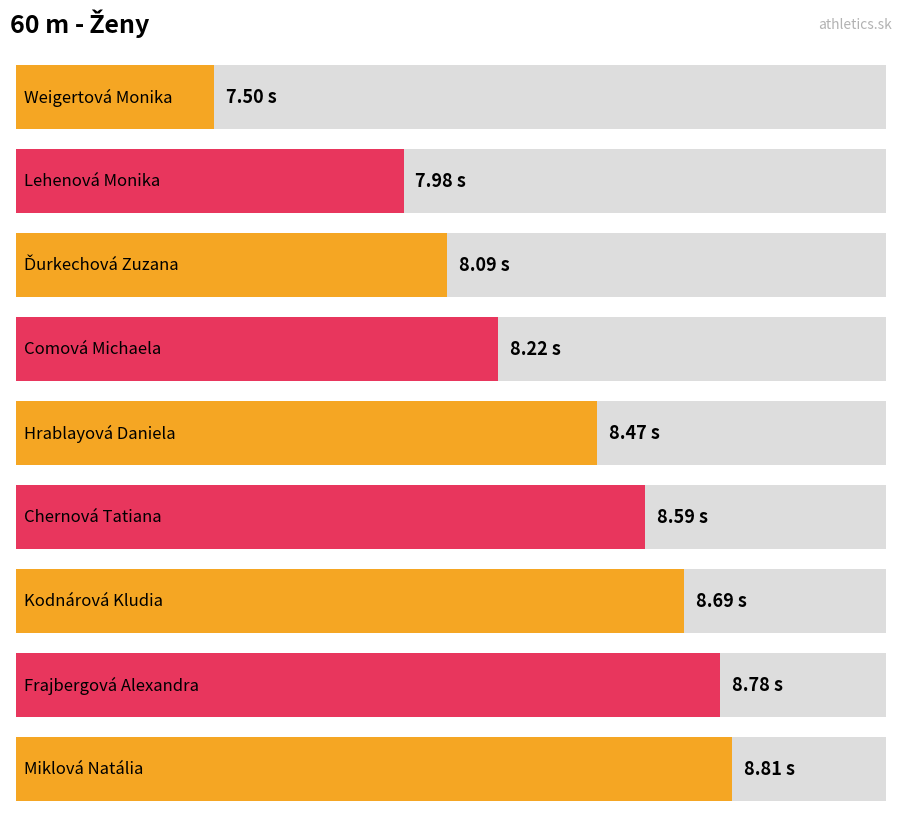

What is the difference between the second highest and second lowest values?

0.8